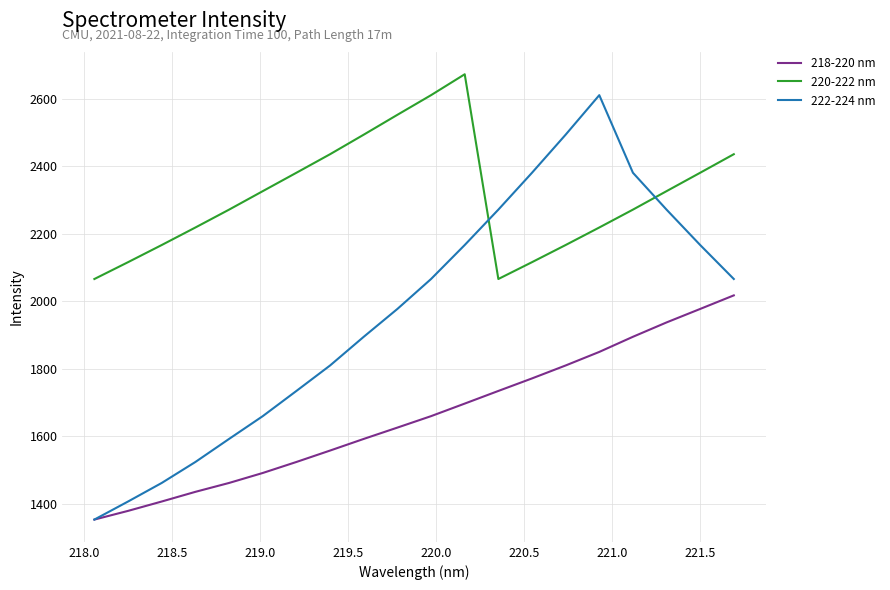

What is the maximum value for 218-220 nm?

2017.4